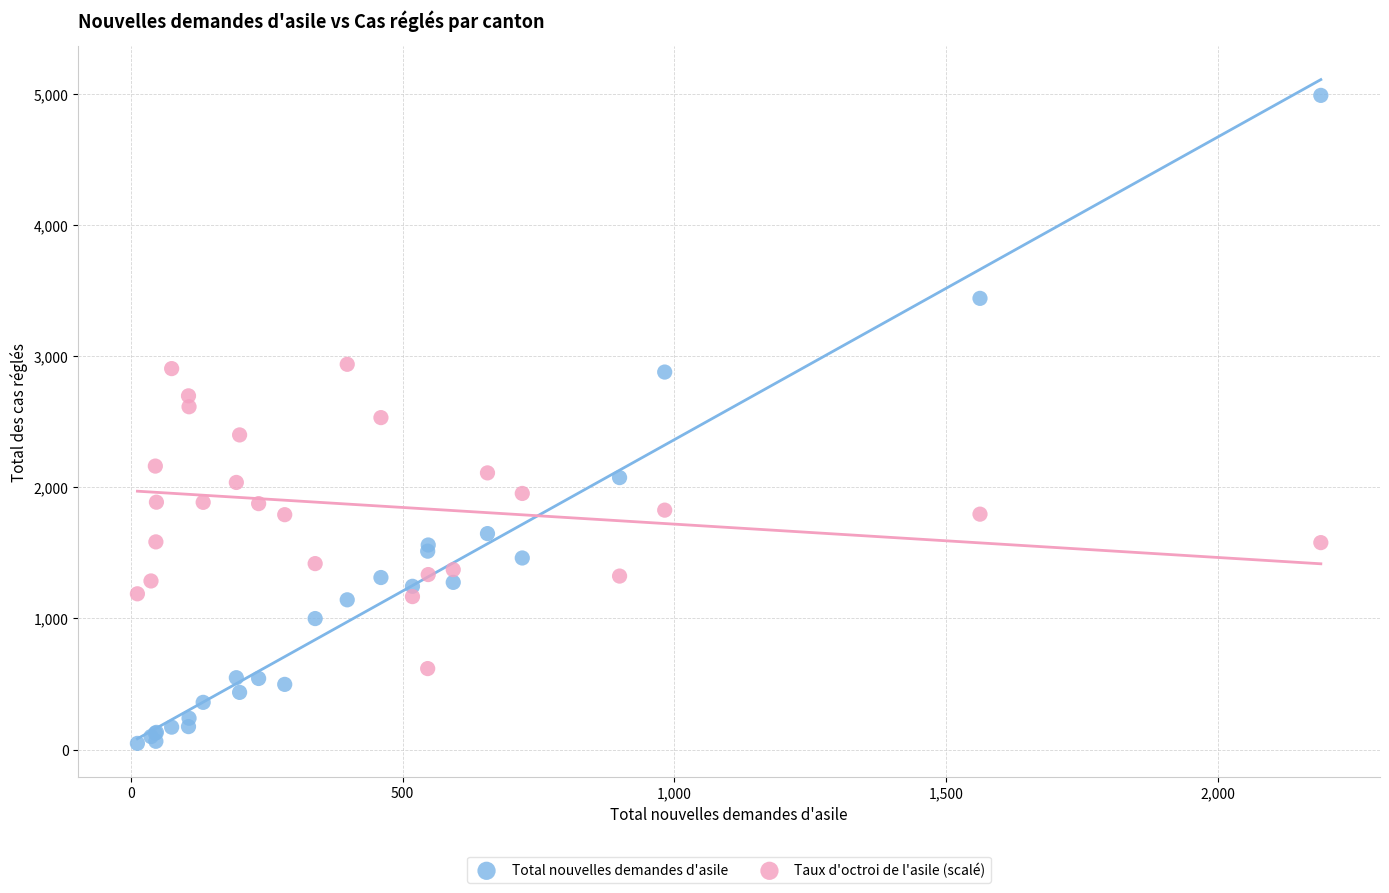

What are all the series names shown in the legend?

Total nouvelles demandes d'asile, Taux d'octroi de l'asile (scalé)